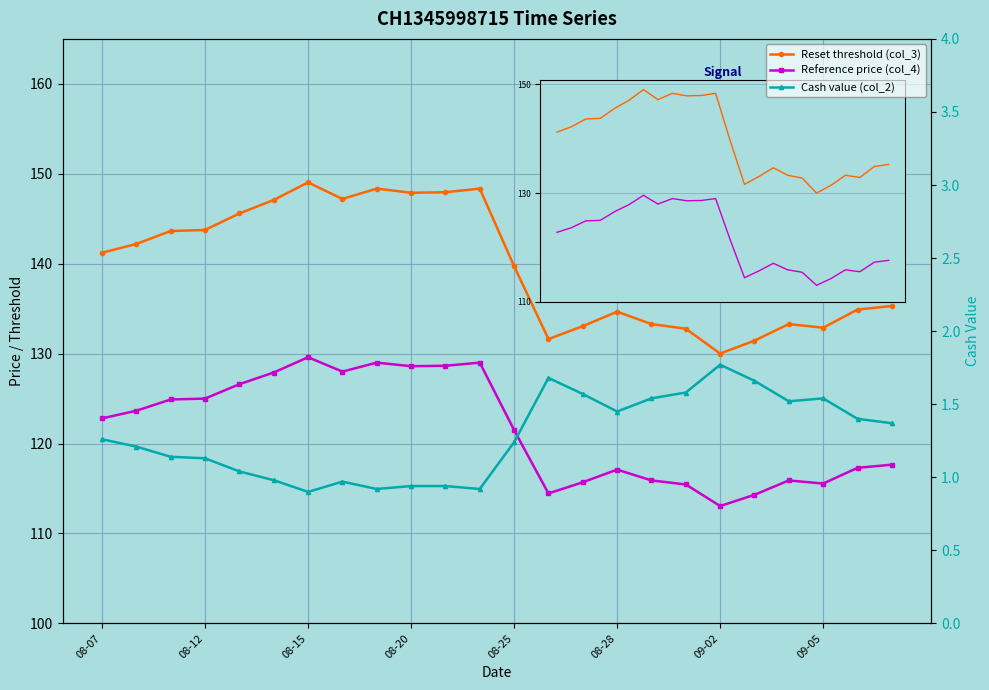

Reading left to right, list all the values displayed in this chart.

Reset threshold (col_3): 141.2	142.2	143.6	143.8	145.6	147.1	149.0	147.2	148.3	147.9	147.9	148.3	139.7	131.6	133.1	134.7	133.3	132.8	130.0	131.4	133.3	132.9	134.9	135.3
Reference price (col_4): 122.8	123.7	124.9	125.0	126.6	127.9	129.6	128.0	129.0	128.6	128.7	129.0	121.5	114.5	115.7	117.1	115.9	115.5	113.0	114.3	115.9	115.5	117.3	117.7
Cash value (col_2): 1.3	1.2	1.1	1.1	1.0	1.0	0.9	1.0	0.9	0.9	0.9	0.9	1.2	1.7	1.6	1.4	1.5	1.6	1.8	1.7	1.5	1.5	1.4	1.4